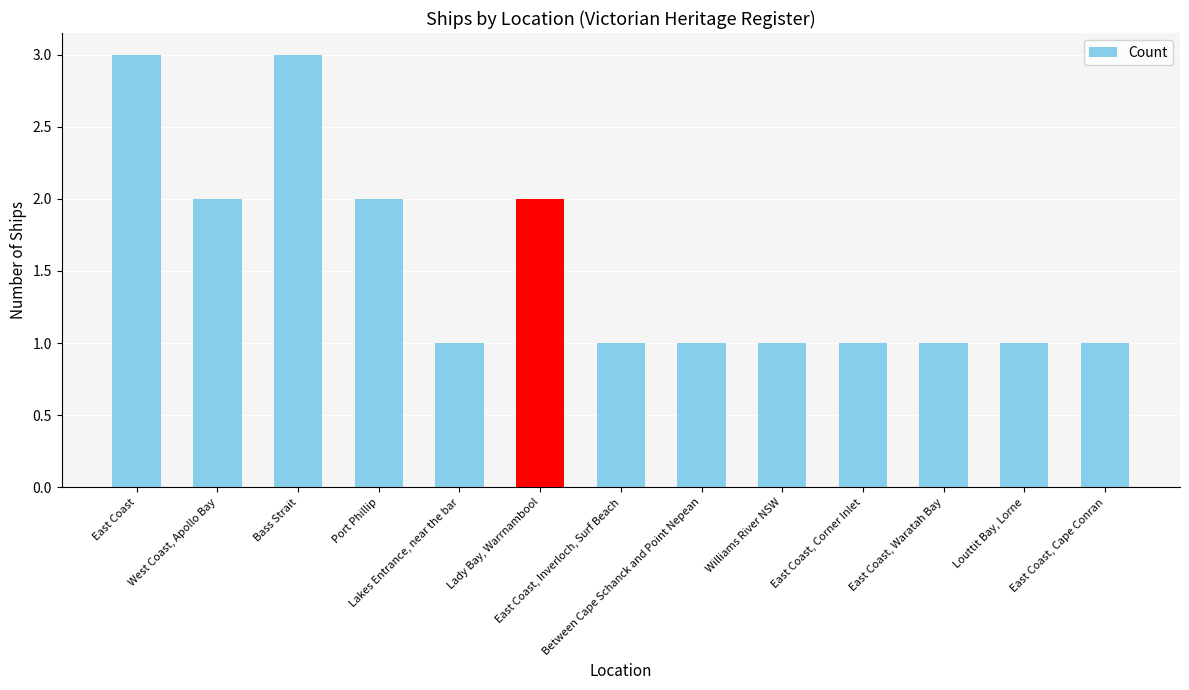

How many bars are there in total?

13